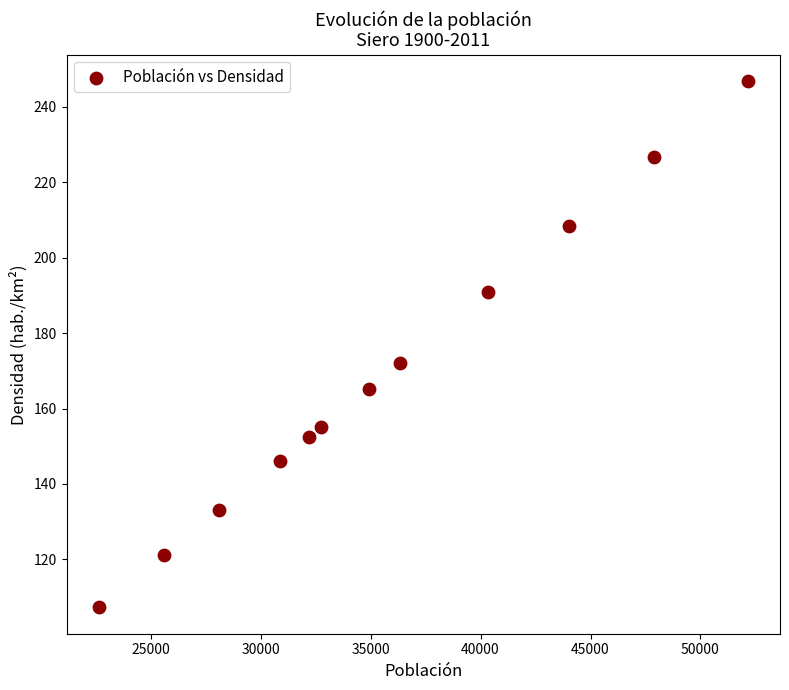

What is the average X value?

35653.7